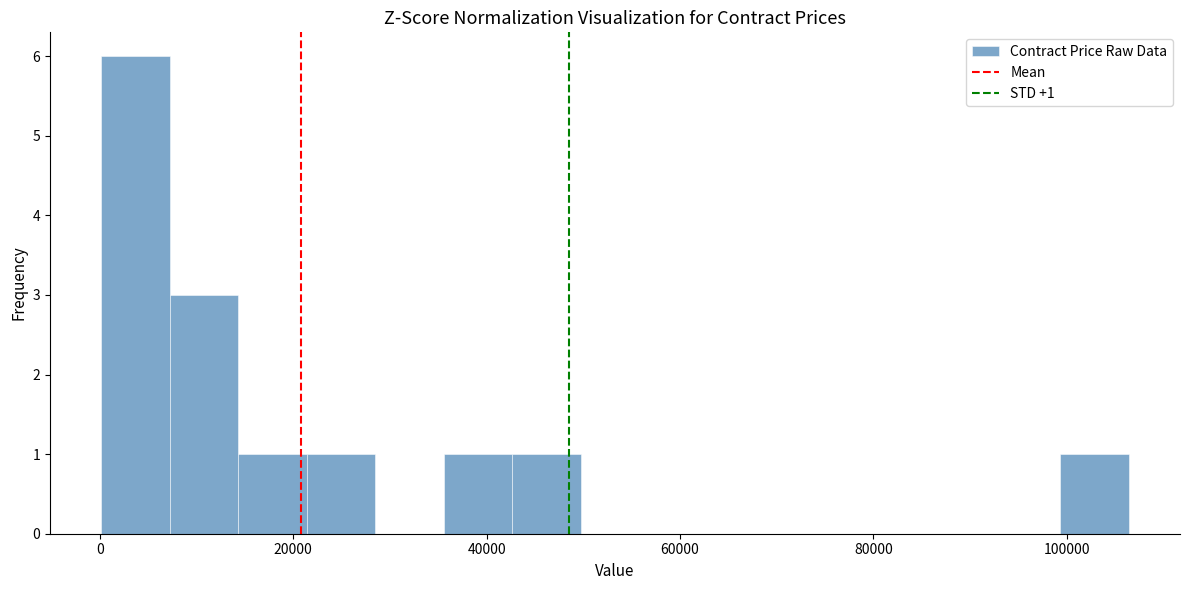

Read against the x-axis, roughly where is the centre of the tallest bar?

4000